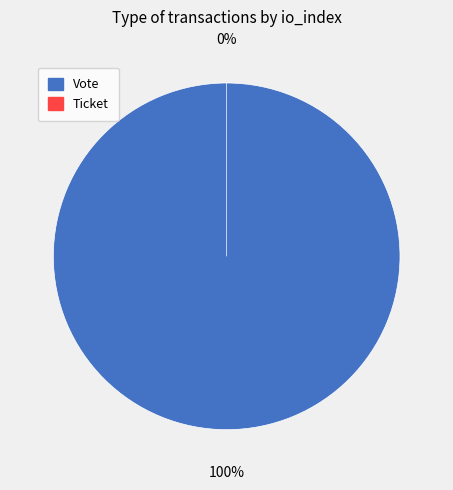

The Ticket slice represents 6% of the pie. True or false?

False